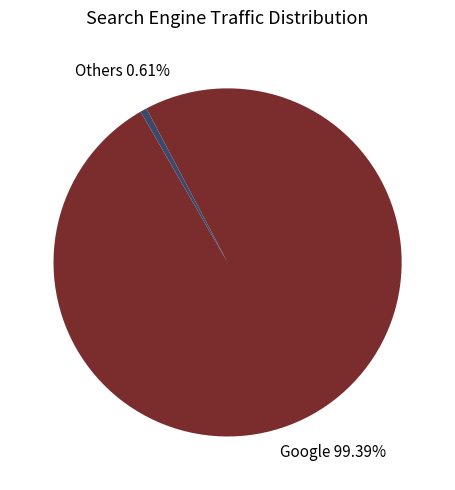

Does any single category account for the majority?

Yes